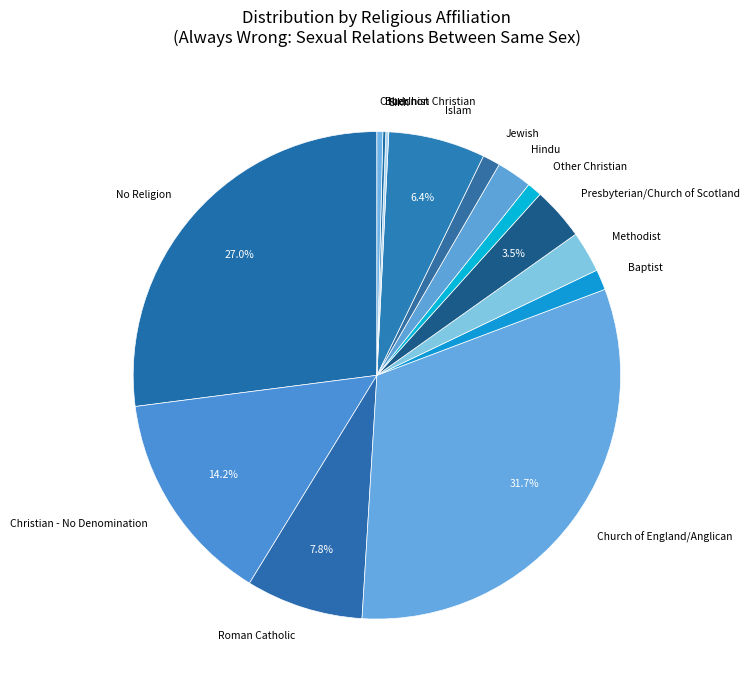

To the nearest percent, what portion does Roman Catholic represent?

8%